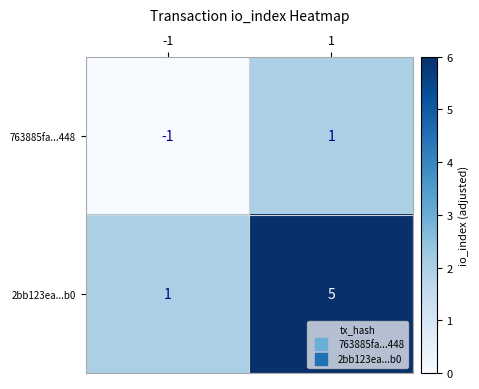

Reading left to right, transcribe all the data shown in this chart.

763885fa...448: -1=-1	1=1
2bb123ea...b0: -1=1	1=5